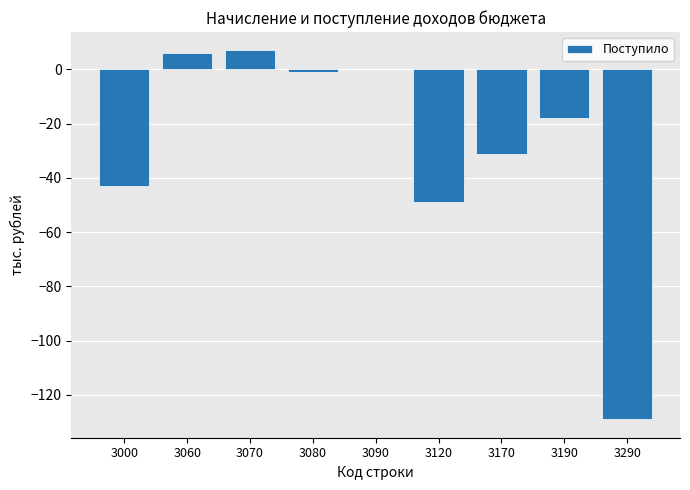

What is the sum of all values?

-258